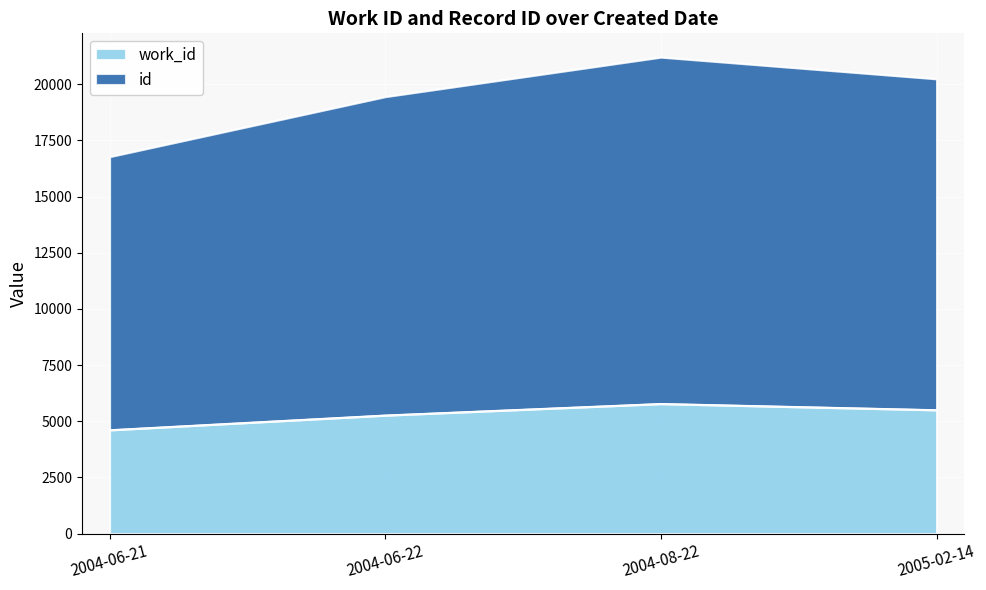

At which category is the sum across all series the highest?

2004-08-22